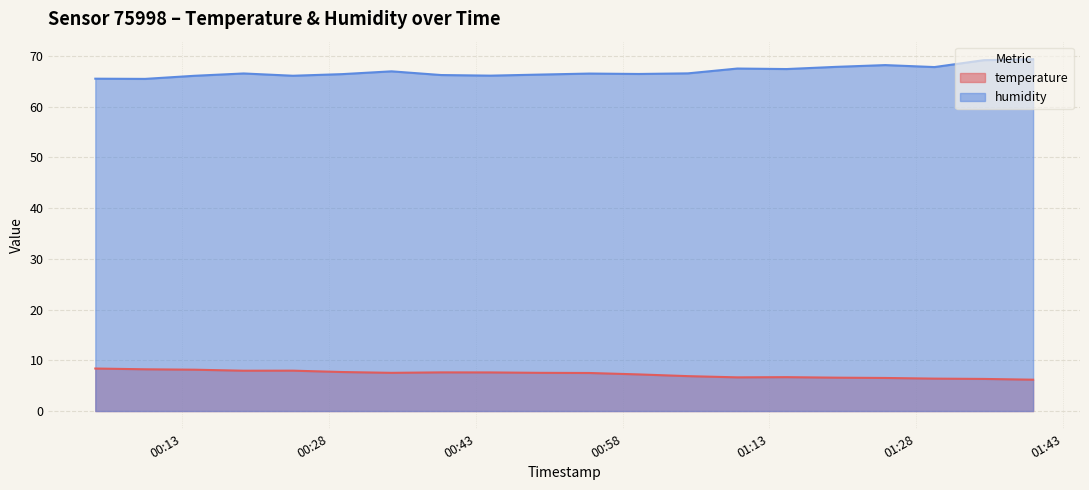

Reading left to right, extract all data points from this chart.

temperature: 8.4	8.2	8.2	8.0	8.0	7.7	7.5	7.6	7.6	7.5	7.5	7.2	6.9	6.6	6.7	6.6	6.5	6.4	6.3	6.2
humidity: 65.5	65.5	66.1	66.5	66.1	66.4	67.0	66.2	66.1	66.3	66.5	66.4	66.5	67.5	67.4	67.8	68.2	67.8	69.2	69.3